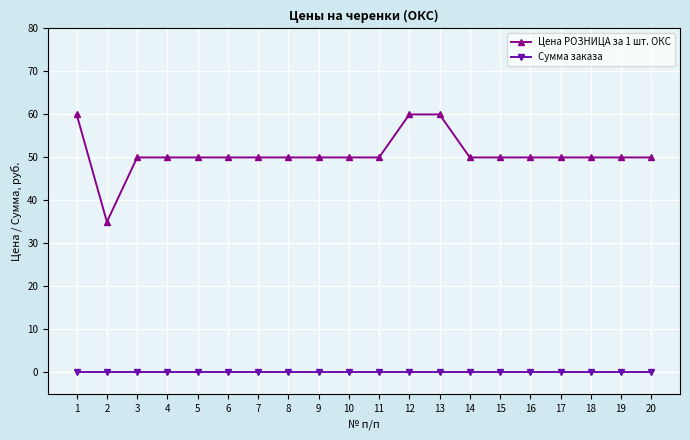

The Цена РОЗНИЦА за 1 шт. ОКС series shows 50 at 17. True or false?

True